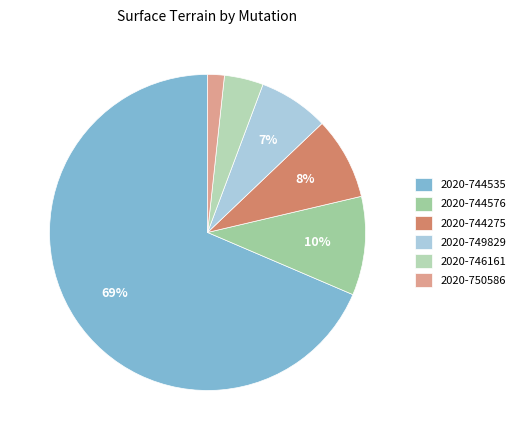

Is there any slice that represents more than half of the pie?

Yes